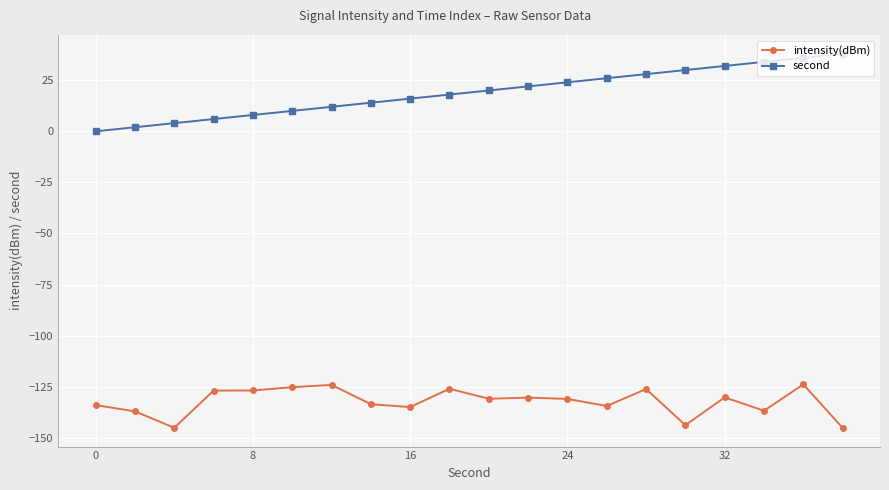

True or false: intensity(dBm) and second intersect in this chart.

False